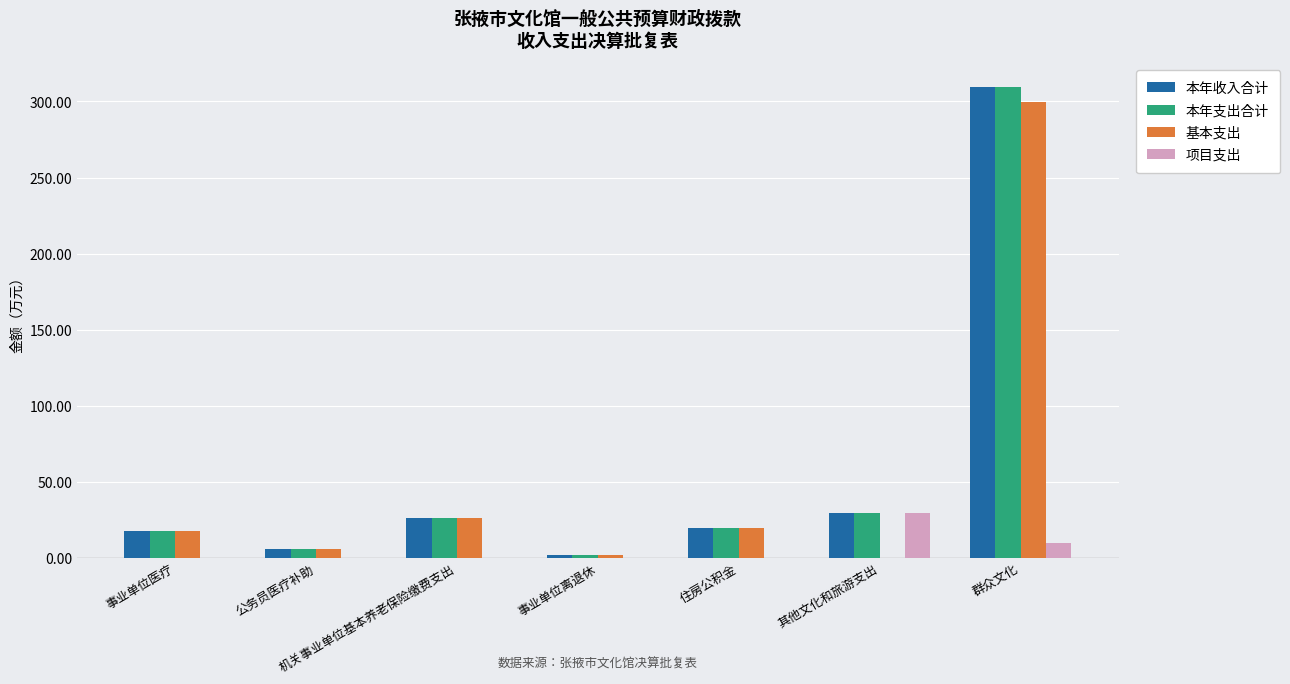

What value does the 项目支出 series have at 群众文化?

10.0